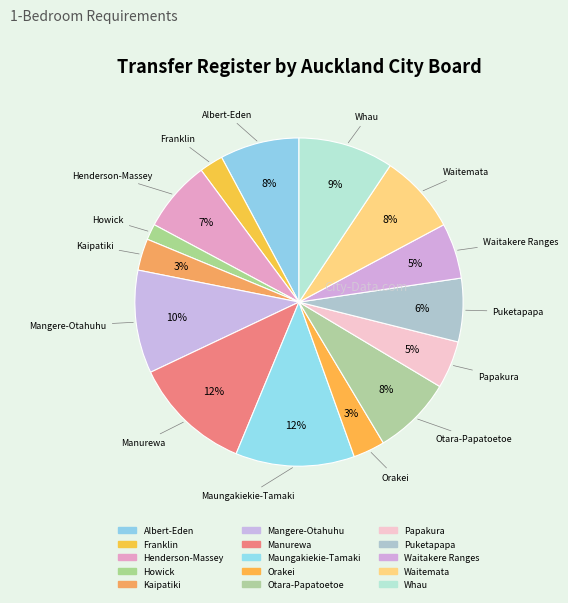

Which category has the smallest portion of the pie?

Howick